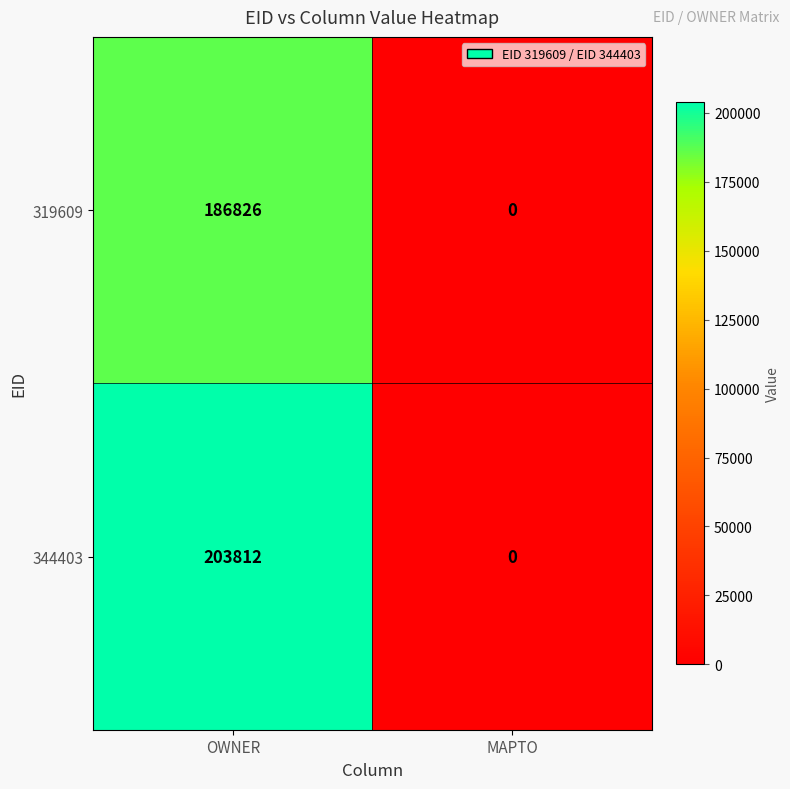

How many data points does each series have?

2